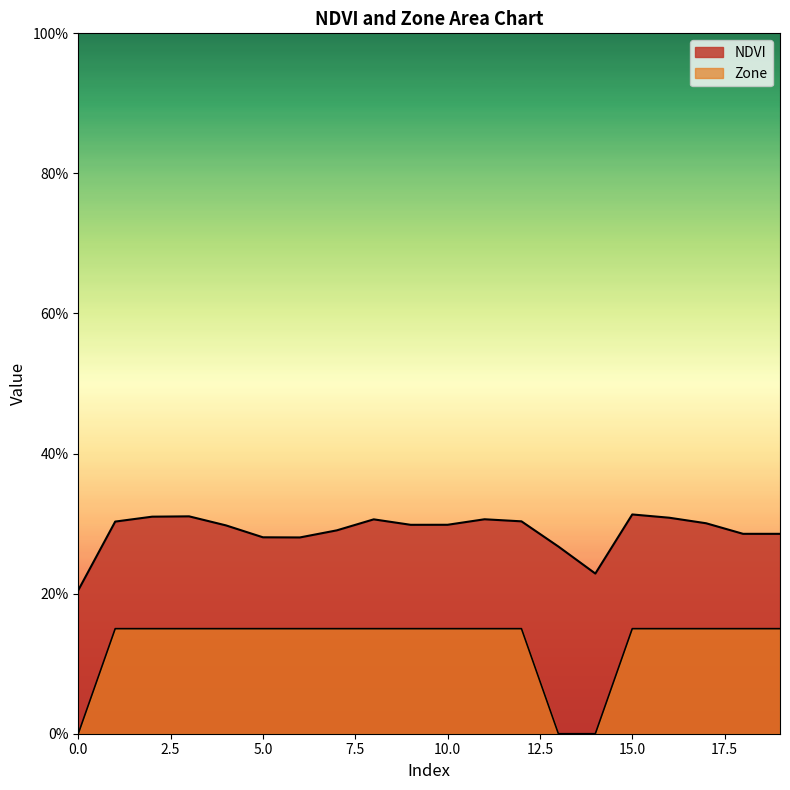

At which category is the sum across all series the highest?

15